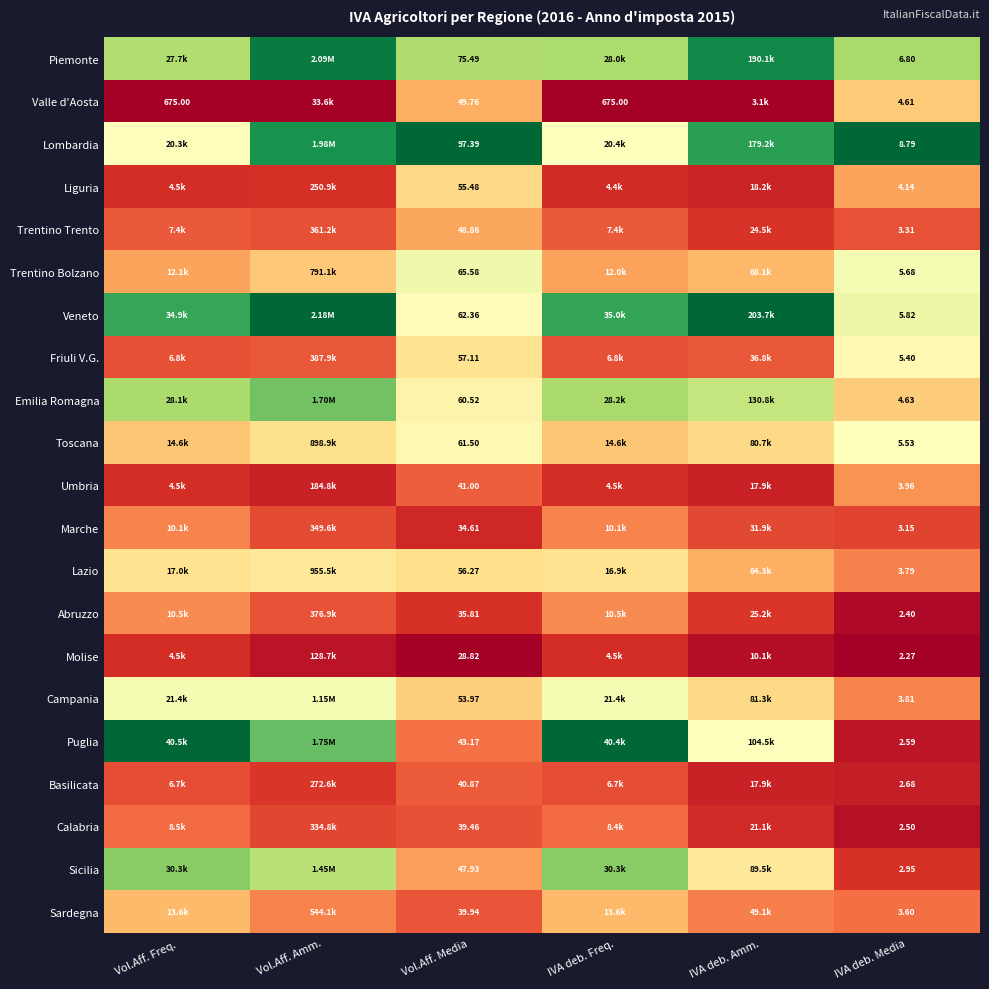

At Vol.Aff. Media, list the series in order from largest to smallest.

Lombardia, Piemonte, Trentino Bolzano, Veneto, Toscana, Emilia Romagna, Friuli V.G., Lazio, Liguria, Campania, Valle d'Aosta, Trentino Trento, Sicilia, Puglia, Umbria, Basilicata, Sardegna, Calabria, Abruzzo, Marche, Molise